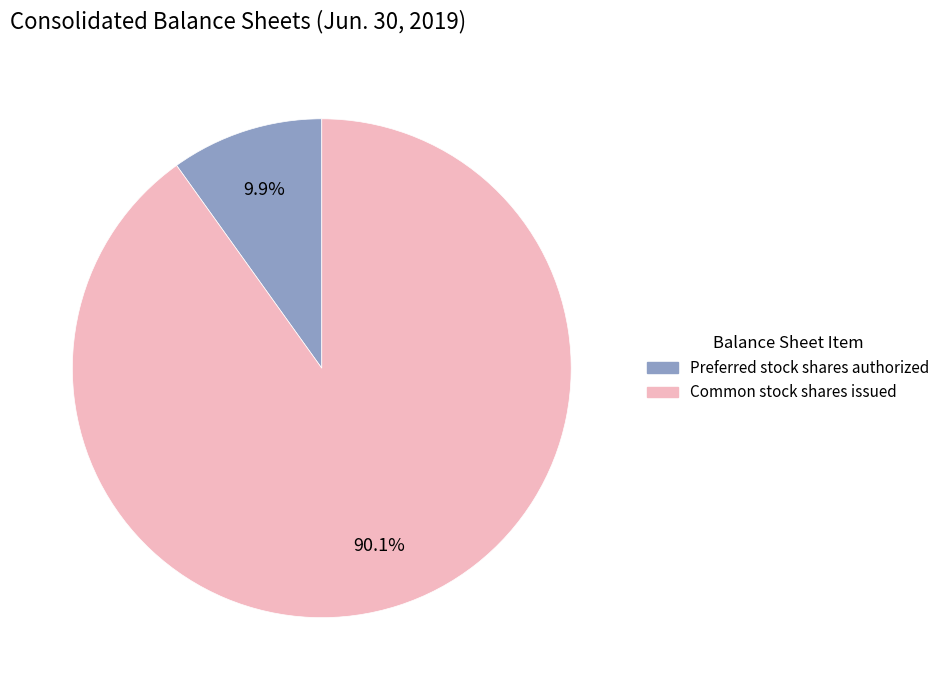

Does any single category account for the majority?

Yes